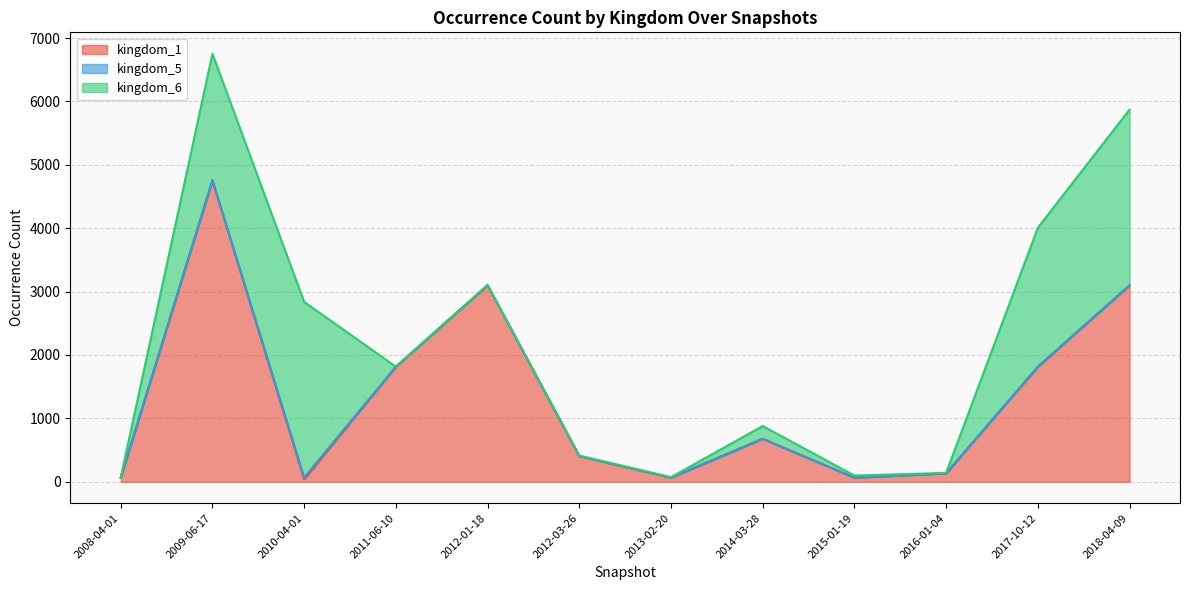

How many distinct data groups are displayed?

3